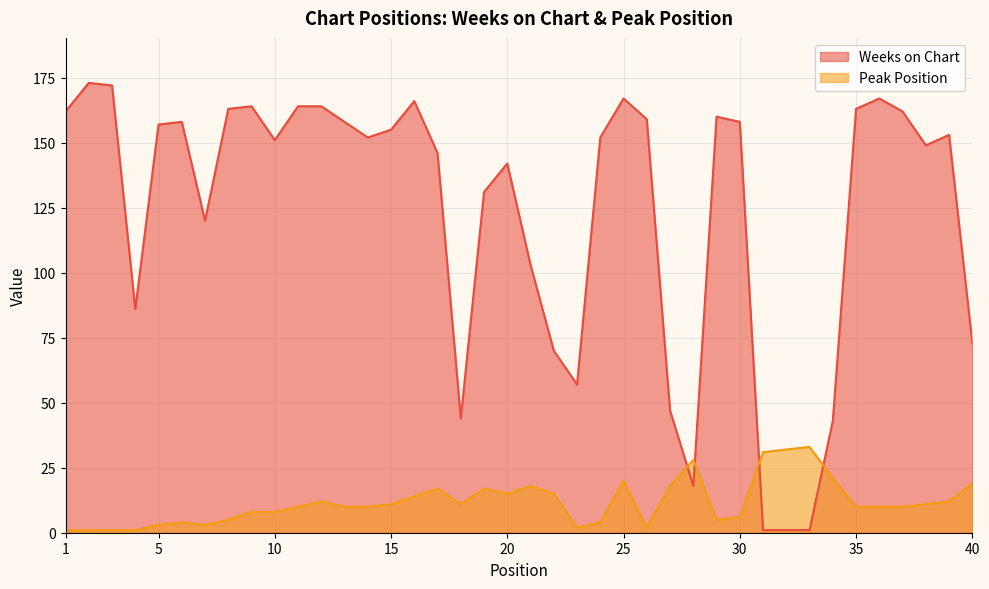

What is the minimum value for Peak Position?

1